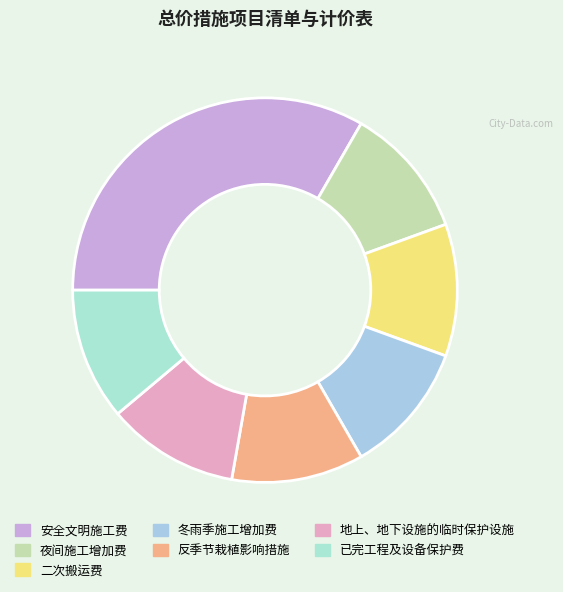

True or false: 反季节栽植影响措施 accounts for 22% of the total.

False